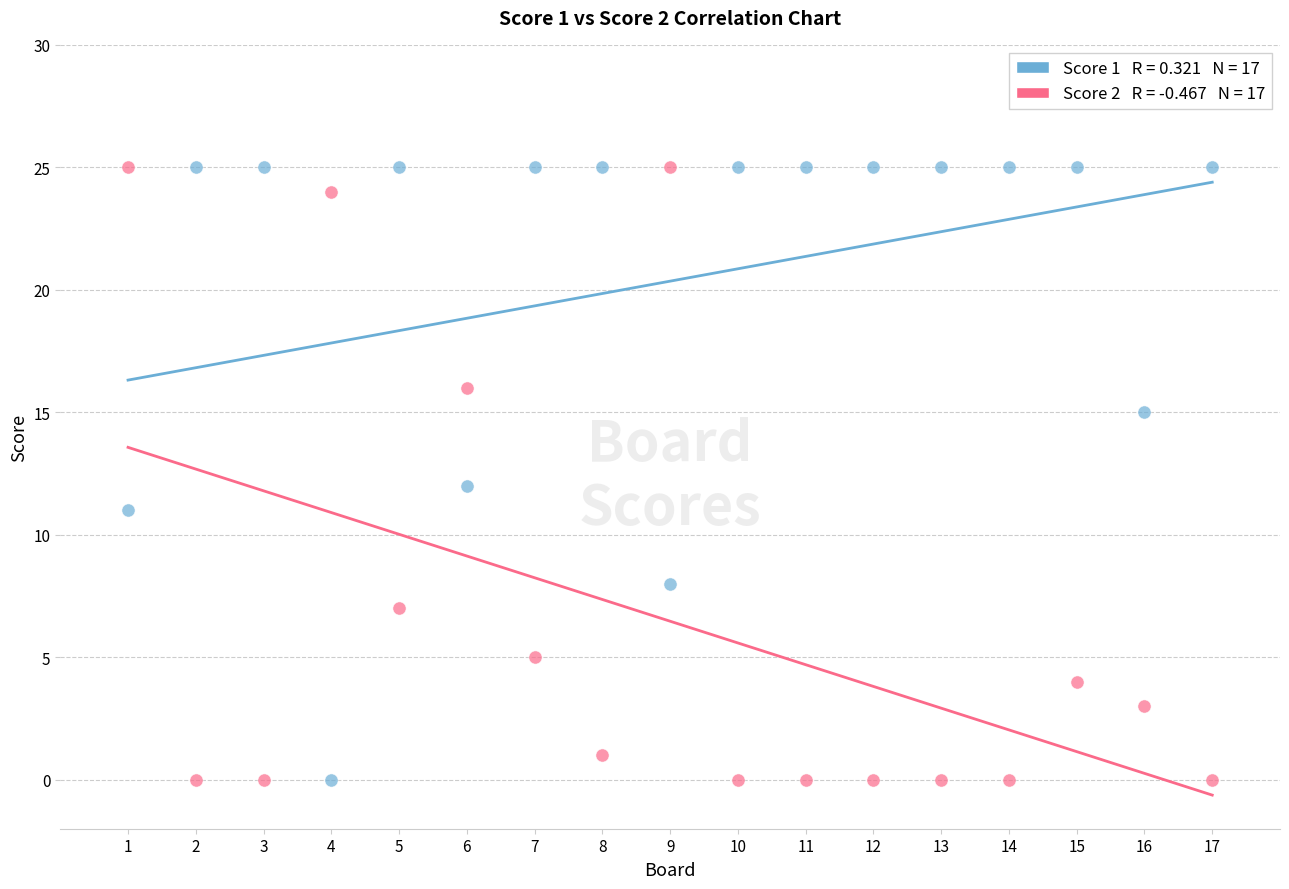

Across all data points, what is the range of X values (max minus min)?

16